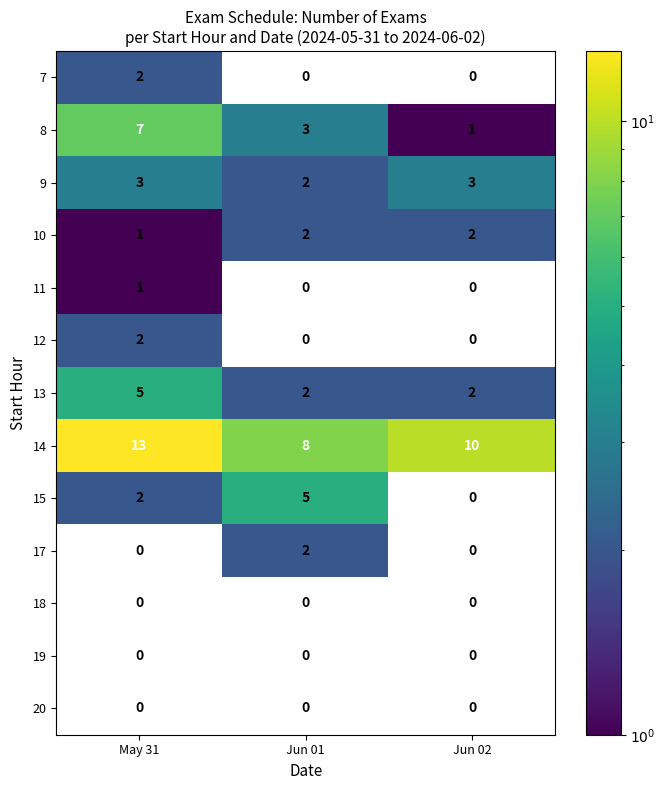

Which category has the highest value across all series?

May 31